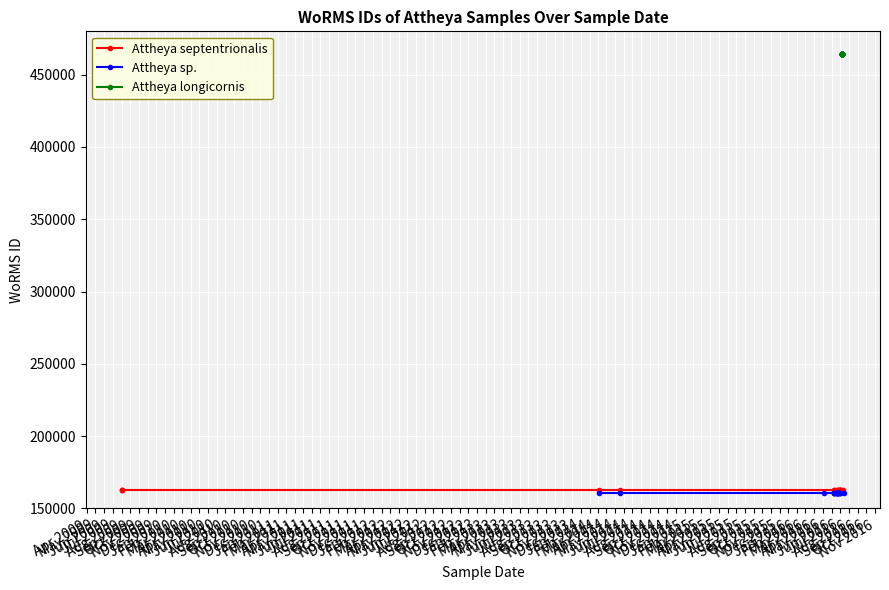

True or false: Attheya longicornis and Attheya sp. cross at least once.

False